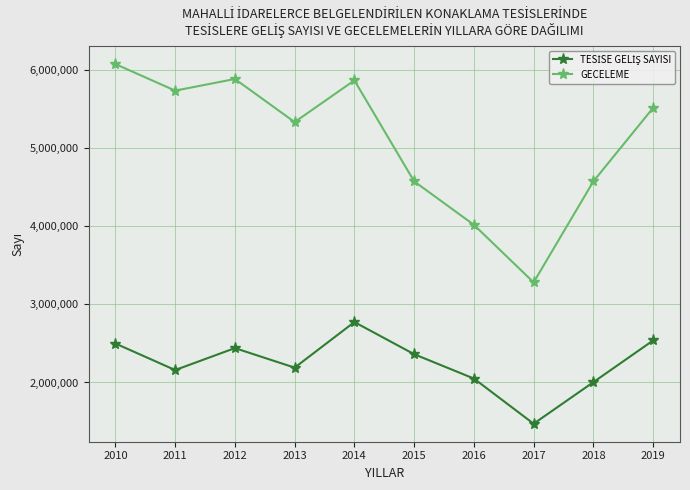

The value of GECELEME at 2012 is 8348124. True or false?

False